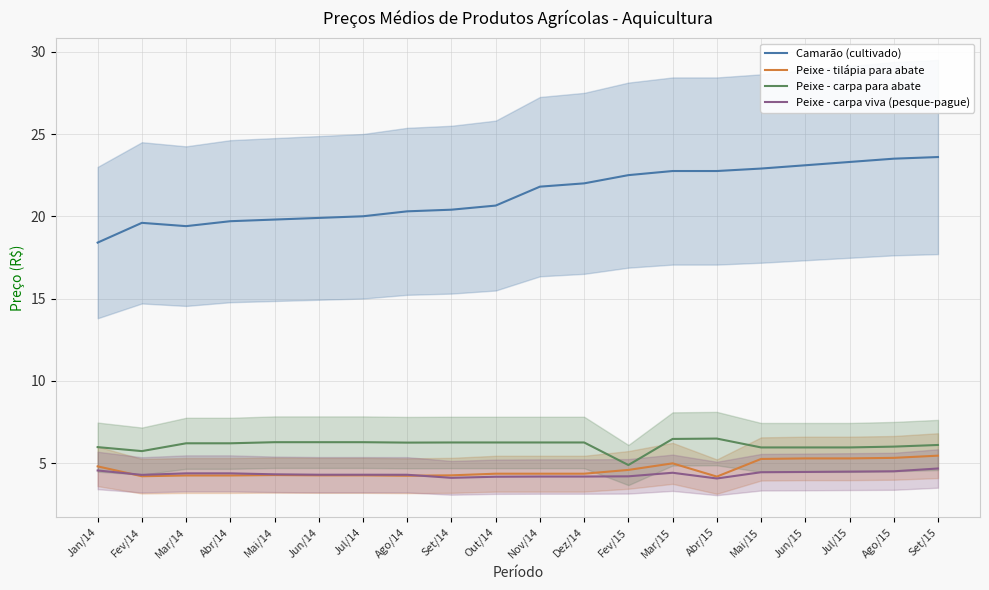

What is the highest value of the Camarão (cultivado) series?

23.6